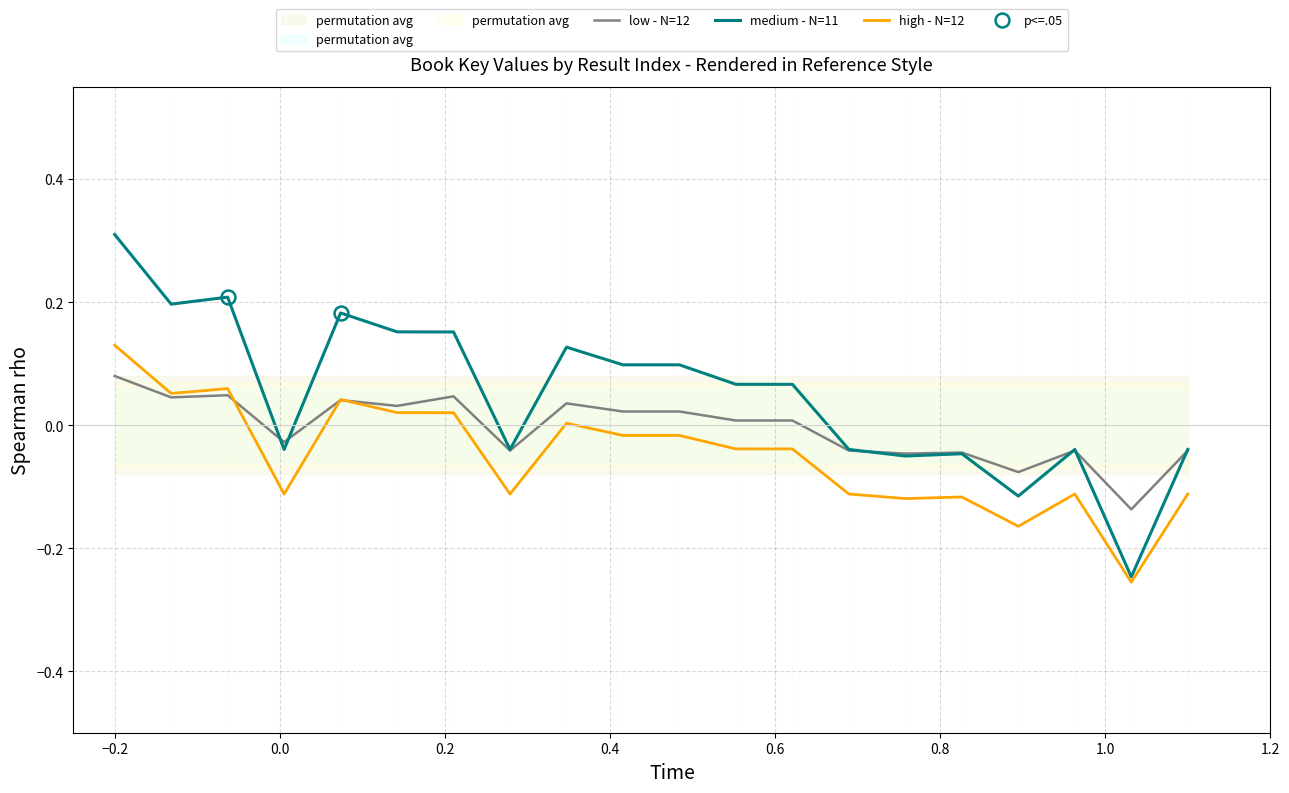

How many negative values does the low - N=12 series have?

9